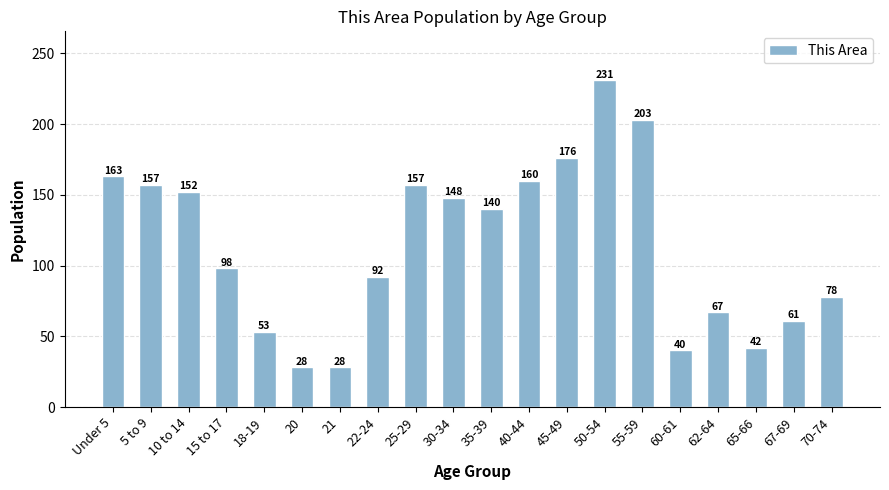

Reading left to right, extract all data points from this chart.

163	157	152	98	53	28	28	92	157	148	140	160	176	231	203	40	67	42	61	78